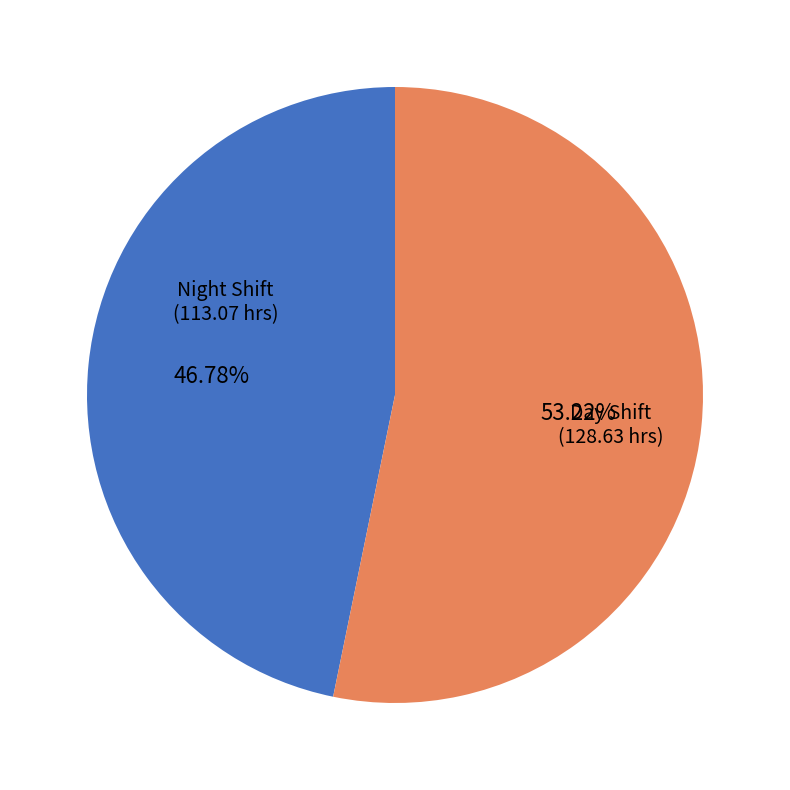

Is there any slice that represents more than half of the pie?

Yes